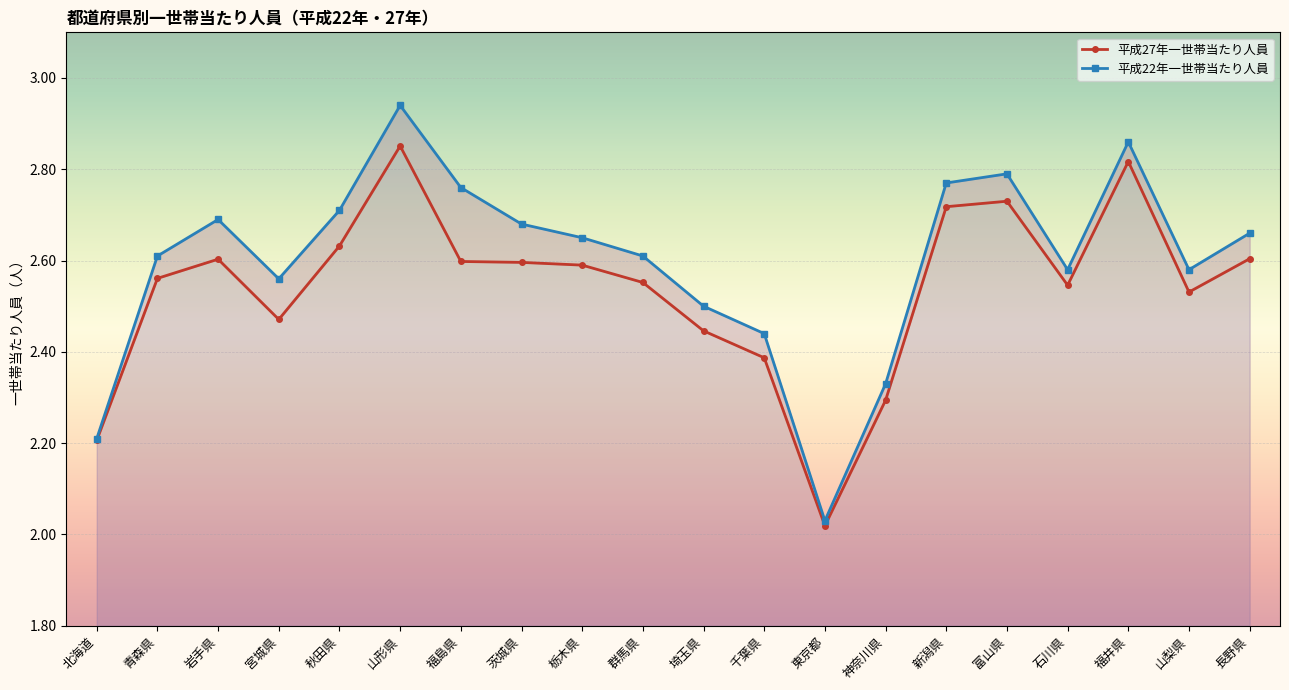

Is it true that 平成27年一世帯当たり人員 equals 2.5 at 石川県?

True